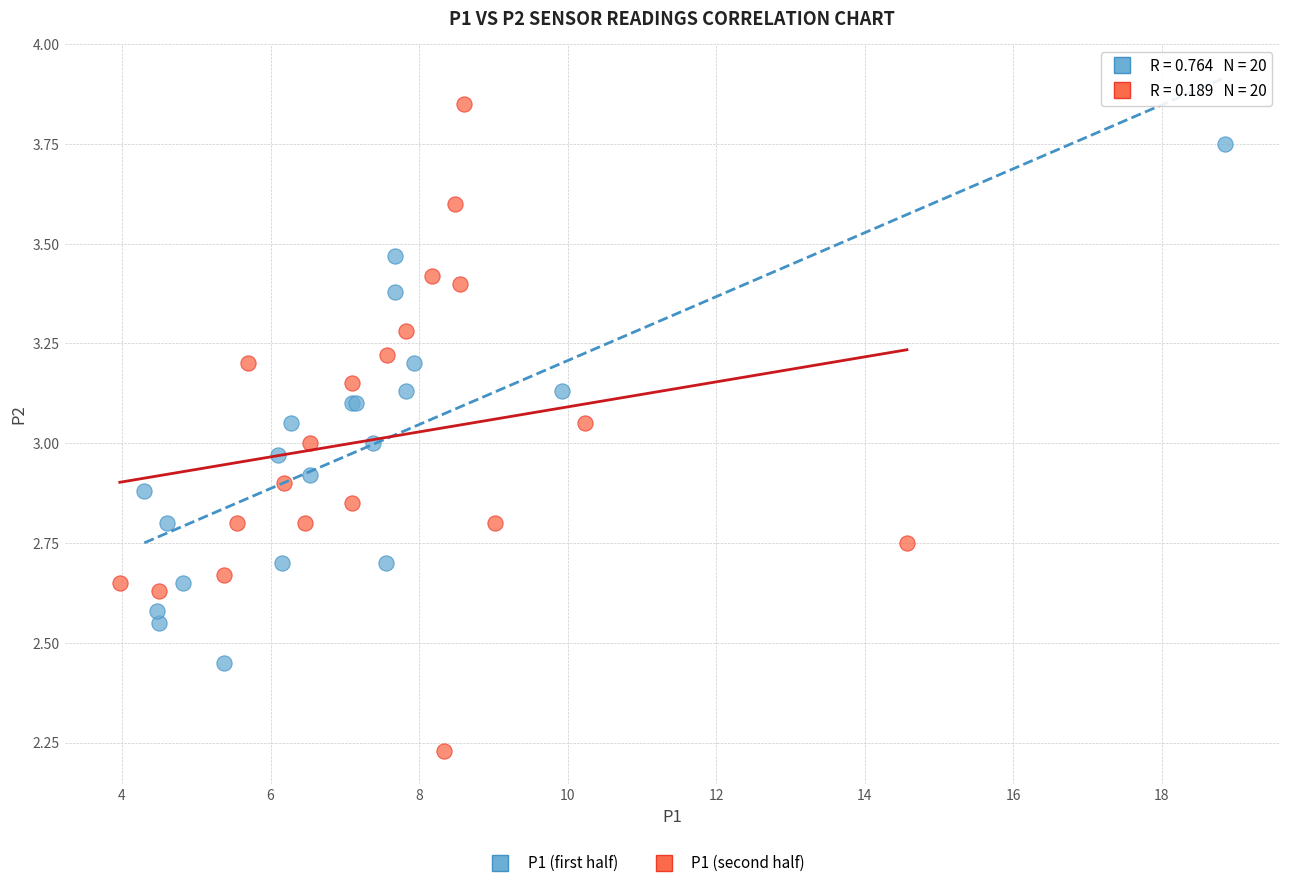

Which series contains the highest Y value?

P1 (second half)